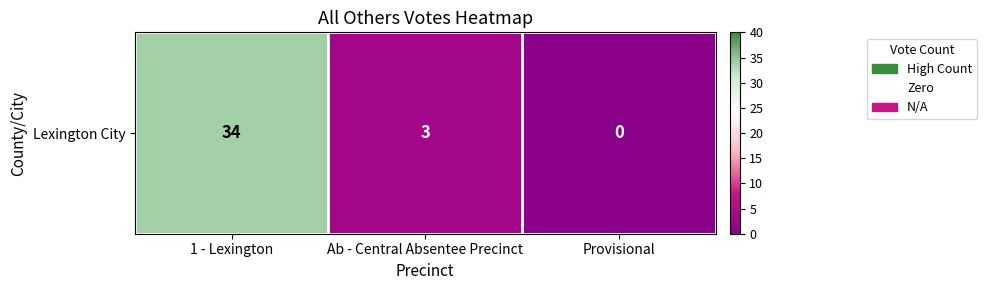

At which category does the chart reach its minimum across all series?

Provisional